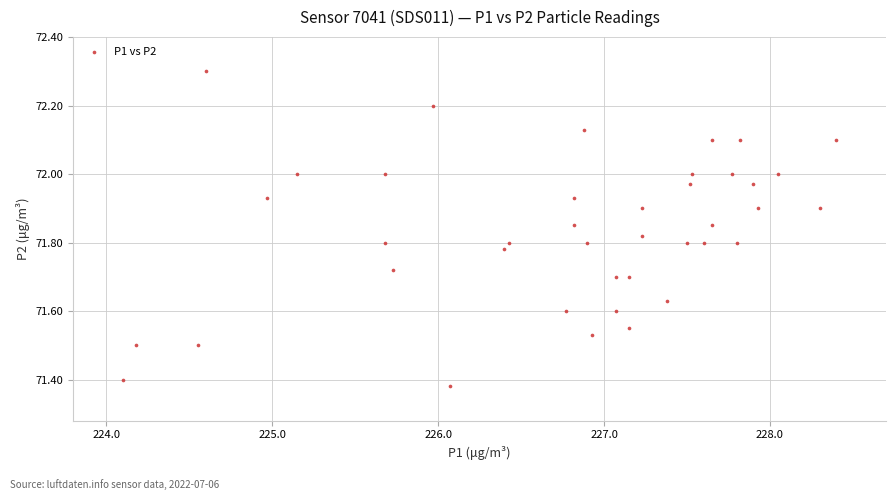

What is the range of X values (max minus min)?

4.3